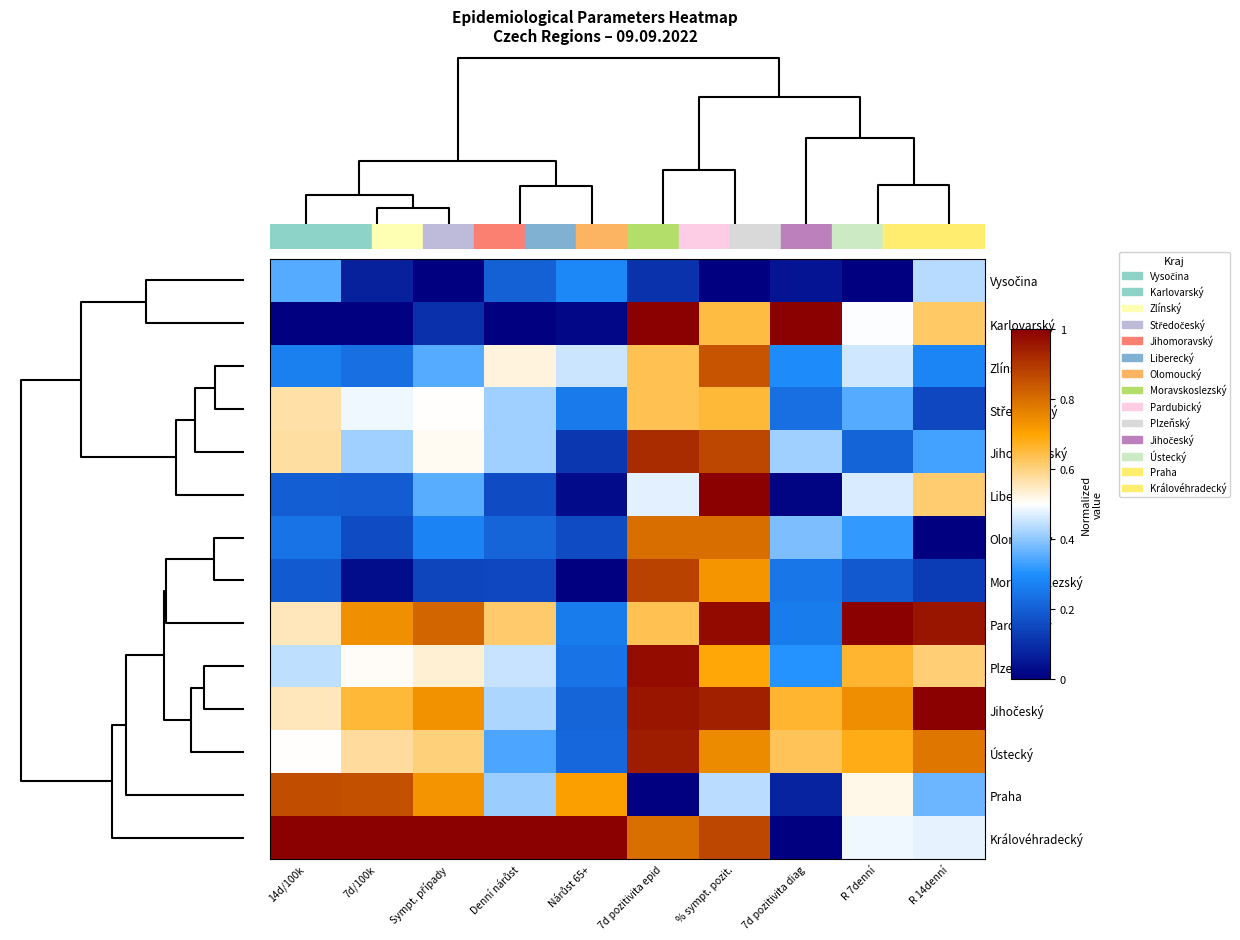

At which category does the chart reach its peak across all series?

7d pozitivita epid